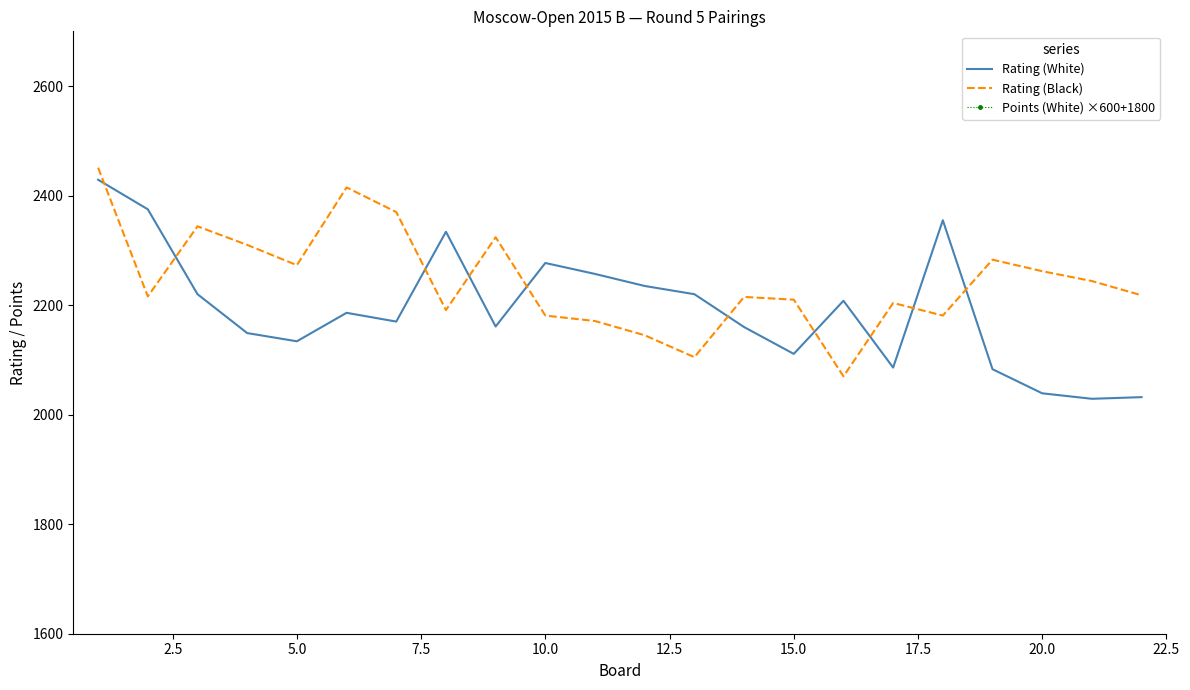

How many interior local peaks does the Rating (Black) series have?

6